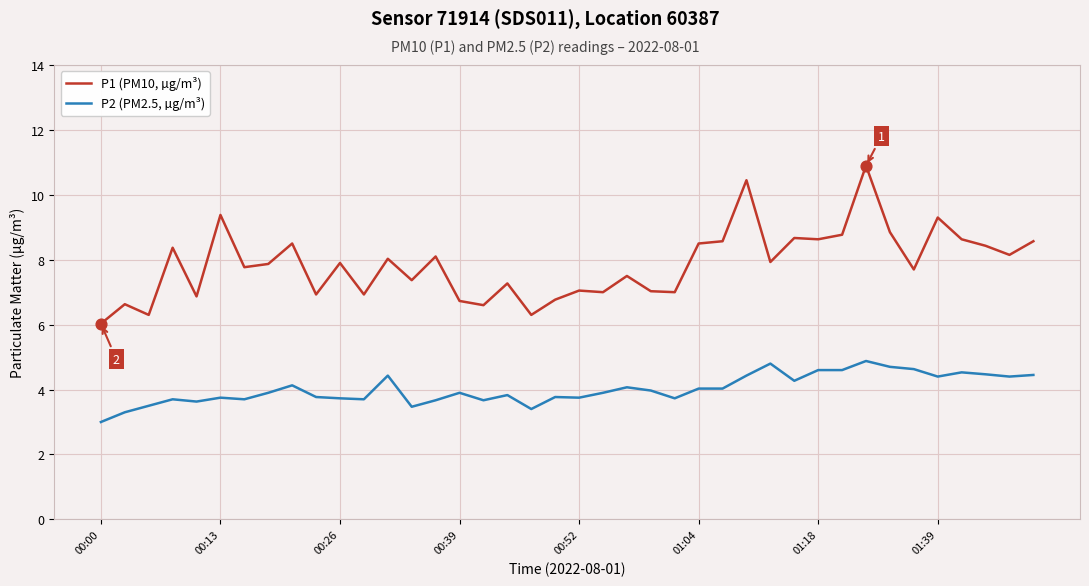

What are all the series names shown in the legend?

P1 (PM10, µg/m³), P2 (PM2.5, µg/m³)